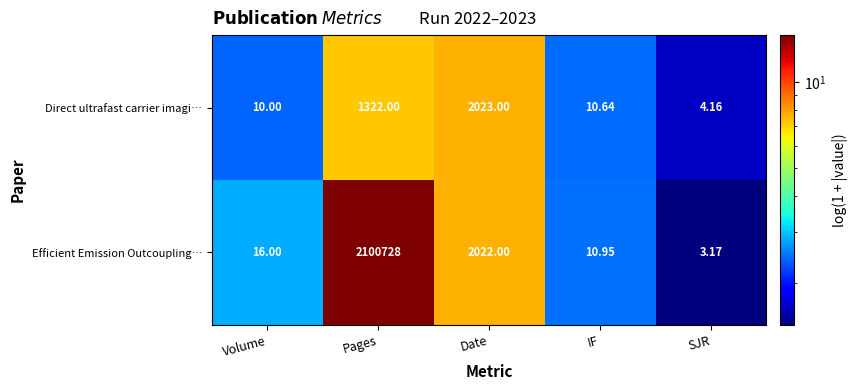

At which category is the sum across all series the highest?

Pages